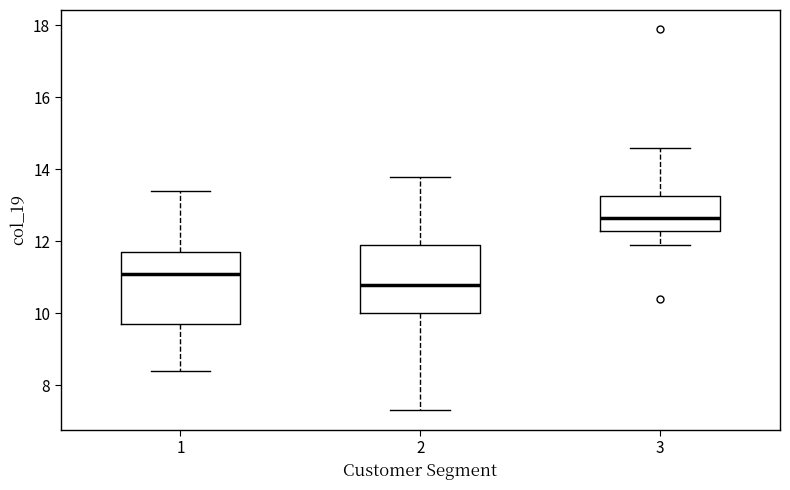

Reading left to right, read every box against the y-axis: the position of its median line, the range the box covers, and the ends of its whiskers. The values are not printed on the chart, so give them approximately, as read against the axis.

1: median 11.2, box 9.8 to 11.8, whiskers 8.4 to 13.4
2: median 10.8, box 10.0 to 12.0, whiskers 7.4 to 13.8
3: median 12.6, box 12.4 to 13.2, whiskers 12.0 to 14.6